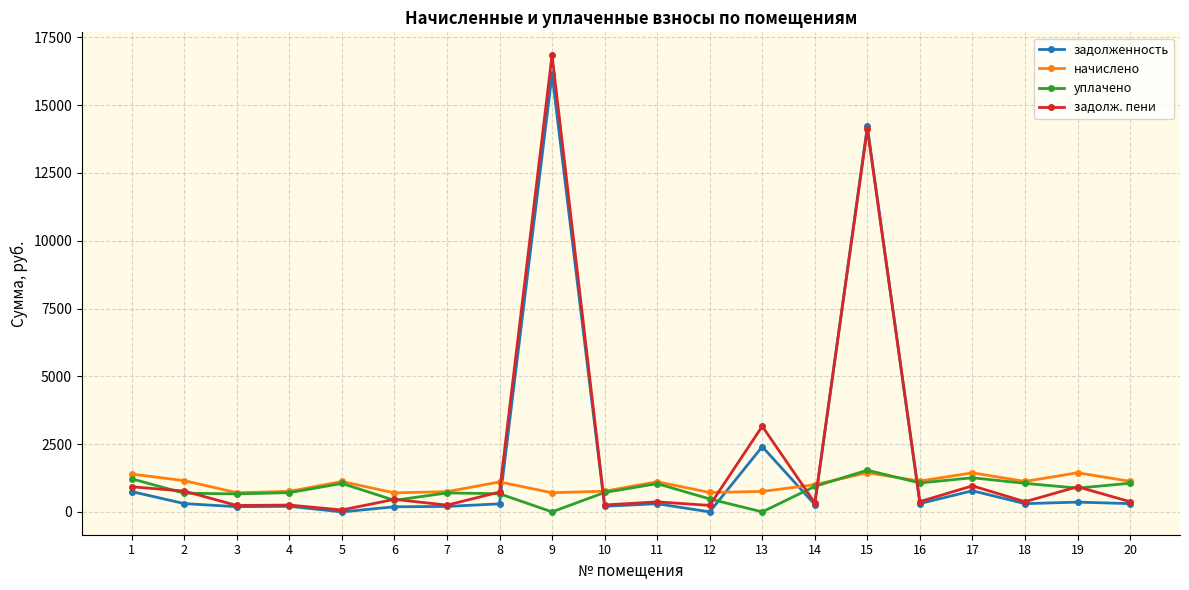

True or false: задолж. пени and начислено cross at least once.

True